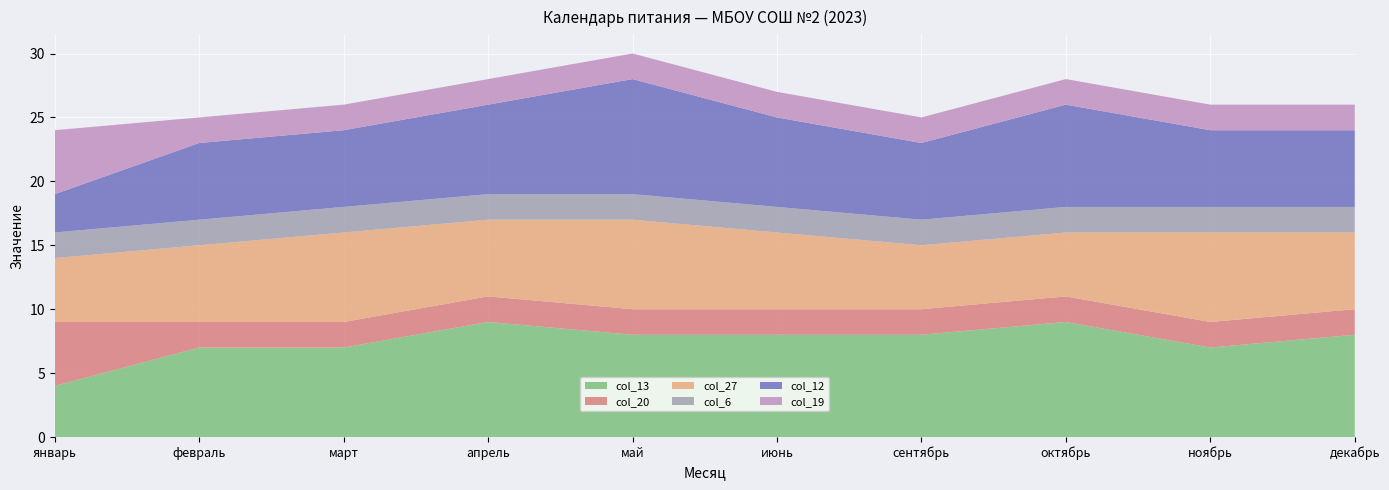

Reading left to right, transcribe all the data shown in this chart.

col_13: январь=4	февраль=7	март=7	апрель=9	май=8	июнь=8	сентябрь=8	октябрь=9	ноябрь=7	декабрь=8
col_20: январь=5	февраль=2	март=2	апрель=2	май=2	июнь=2	сентябрь=2	октябрь=2	ноябрь=2	декабрь=2
col_27: январь=5	февраль=6	март=7	апрель=6	май=7	июнь=6	сентябрь=5	октябрь=5	ноябрь=7	декабрь=6
col_6: январь=2	февраль=2	март=2	апрель=2	май=2	июнь=2	сентябрь=2	октябрь=2	ноябрь=2	декабрь=2
col_12: январь=3	февраль=6	март=6	апрель=7	май=9	июнь=7	сентябрь=6	октябрь=8	ноябрь=6	декабрь=6
col_19: январь=5	февраль=2	март=2	апрель=2	май=2	июнь=2	сентябрь=2	октябрь=2	ноябрь=2	декабрь=2